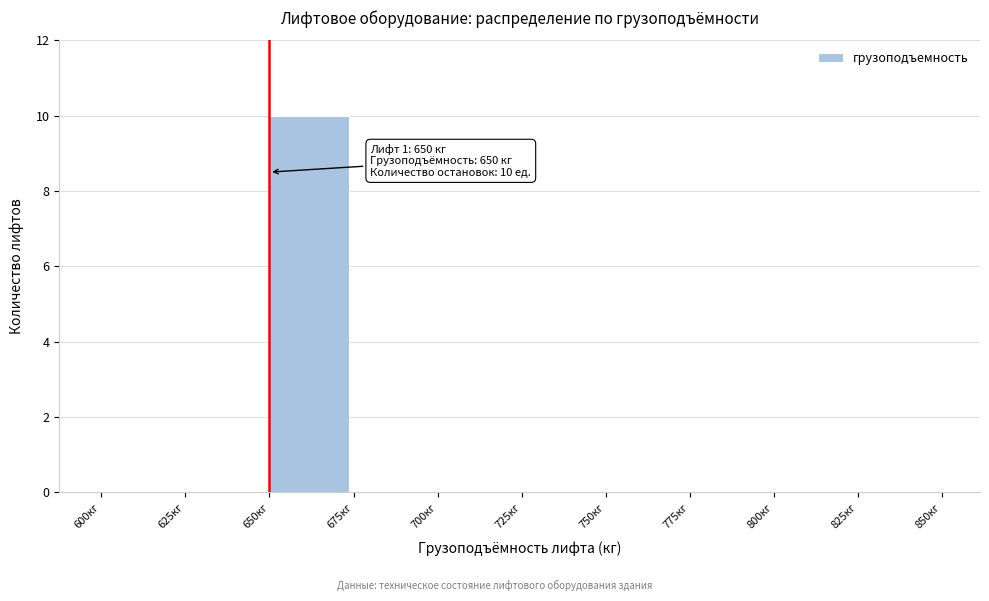

Over which range of the x-axis is the bar tallest?

650 to 675